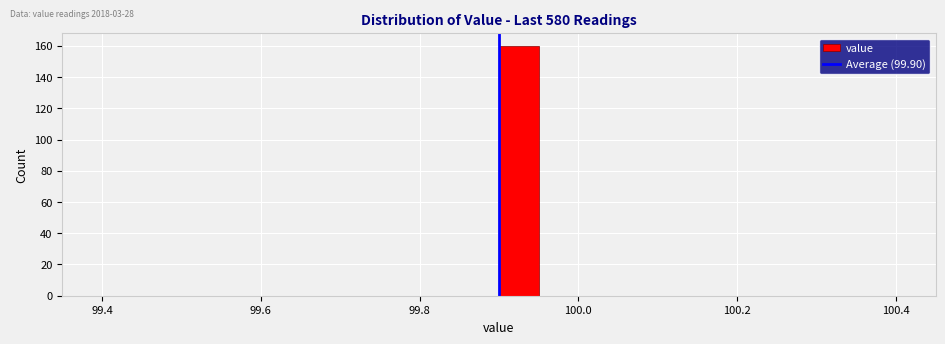

Around what value on the x-axis is the tallest bar? Give the approximate position of its centre, as read against the axis.

99.92